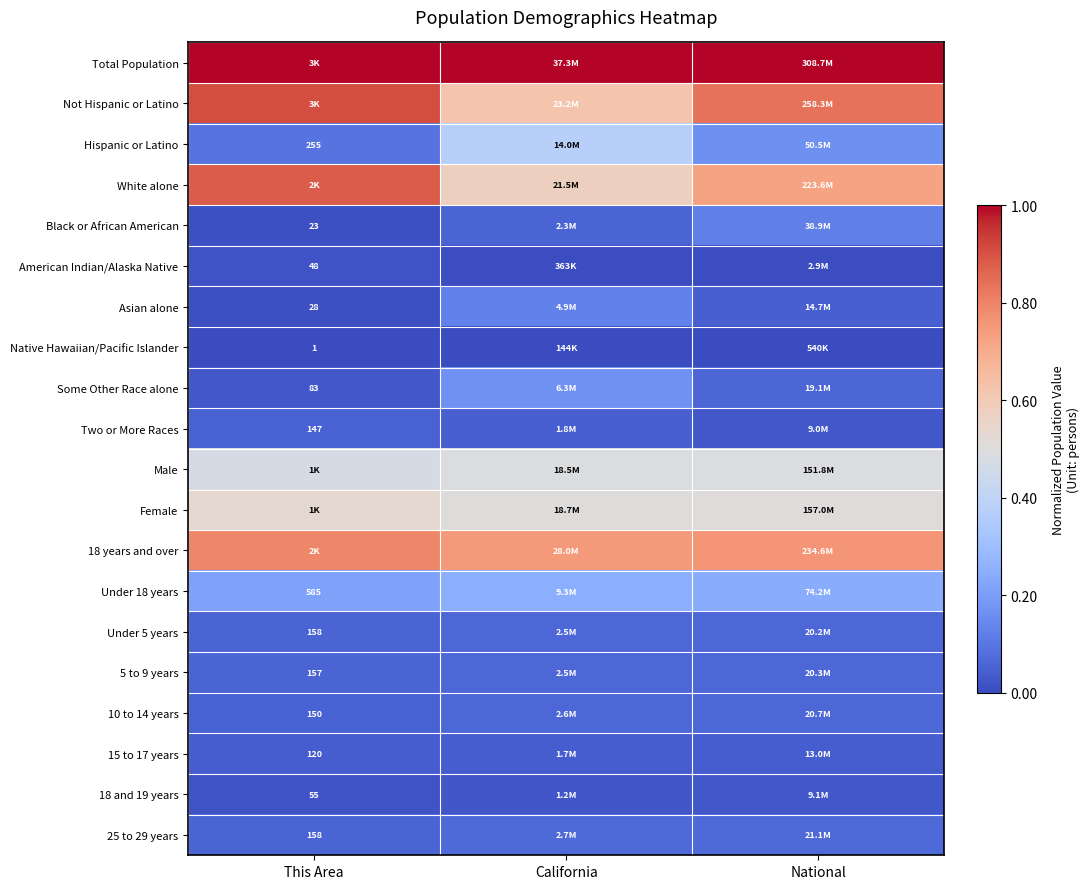

How many categories are shown in the chart?

3